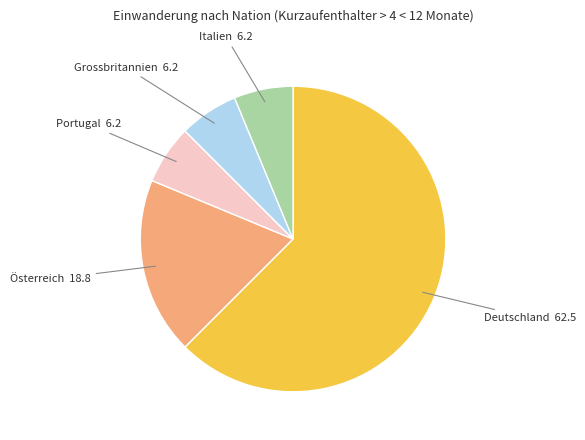

The Deutschland slice represents 72% of the pie. True or false?

False